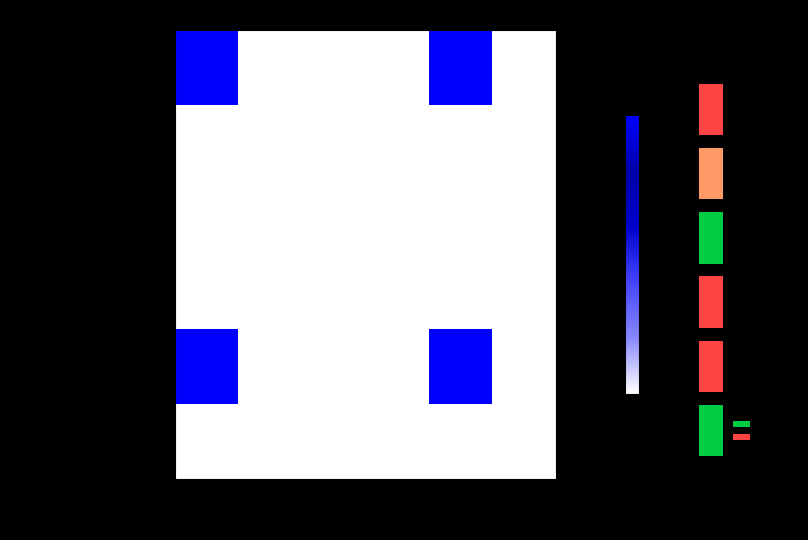

Reading right to left, extract all data points from this chart.

Финансирование кап. вложений: 2025 план=0	2024 план=1	2023 факт=0	2023 план=0	2022 факт=0	Всего=1
федерального бюджета: 2025 план=0	2024 план=0	2023 факт=0	2023 план=0	2022 факт=0	Всего=0
бюджетов субъектов РФ: 2025 план=0	2024 план=0	2023 факт=0	2023 план=0	2022 факт=0	Всего=0
средств от услуг: 2025 план=0	2024 план=0	2023 факт=0	2023 план=0	2022 факт=0	Всего=0
платы за техприсоединение: 2025 план=0	2024 план=1	2023 факт=0	2023 план=0	2022 факт=0	Всего=1
иных источников: 2025 план=0	2024 план=0	2023 факт=0	2023 план=0	2022 факт=0	Всего=0